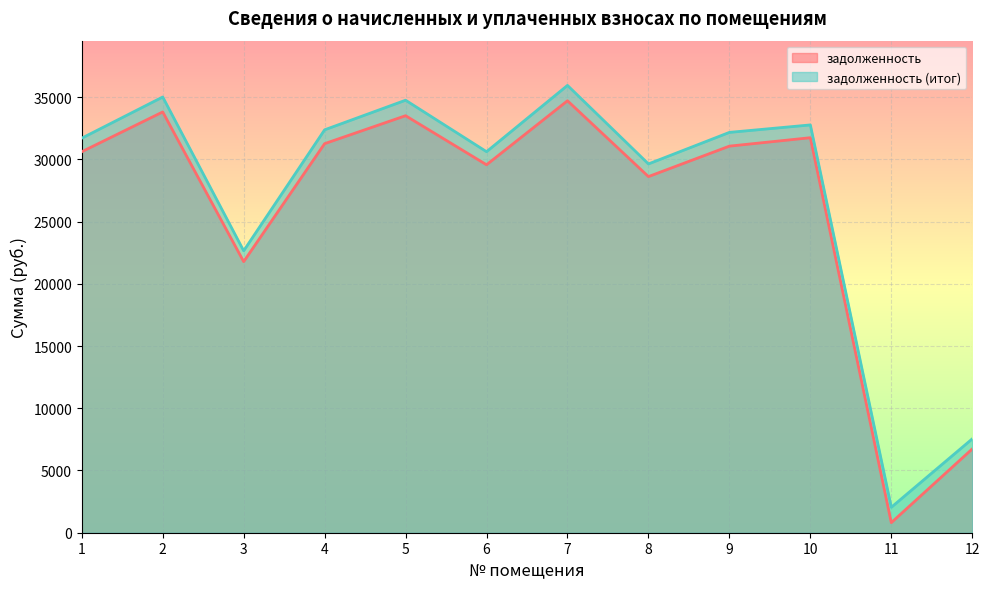

What is the total value across all series at 3?

44427.0